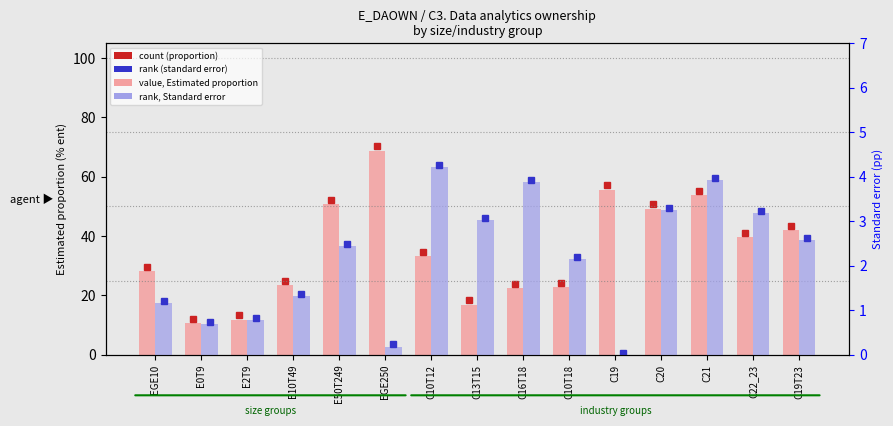

What is the sum of all Estimated proportion (% ent) values?

528.9